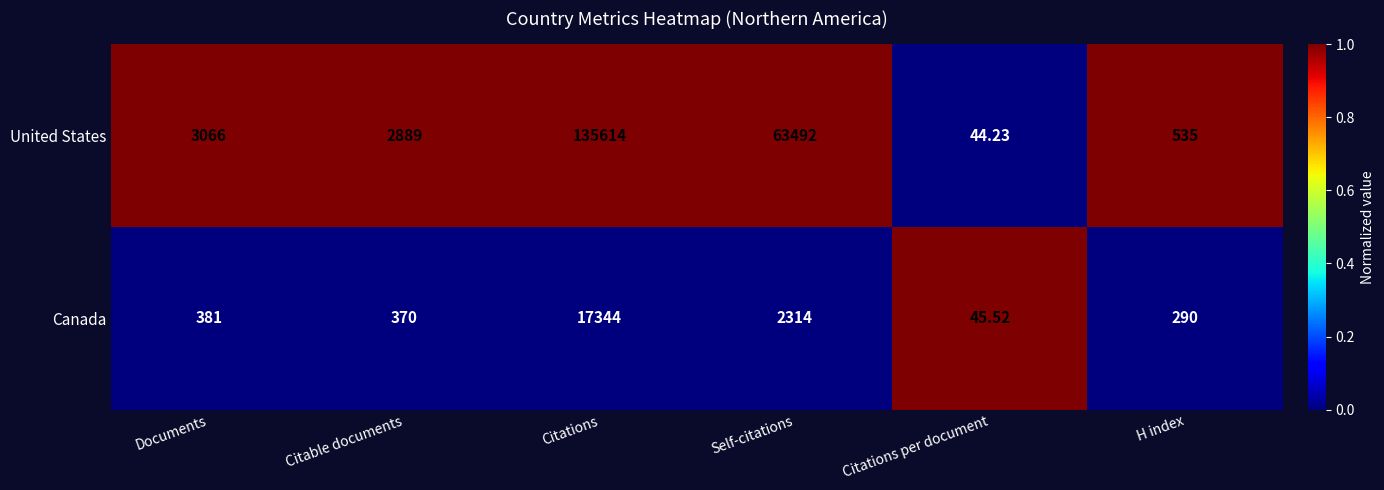

Between Documents and Citations, which series saw the biggest shift?

United States